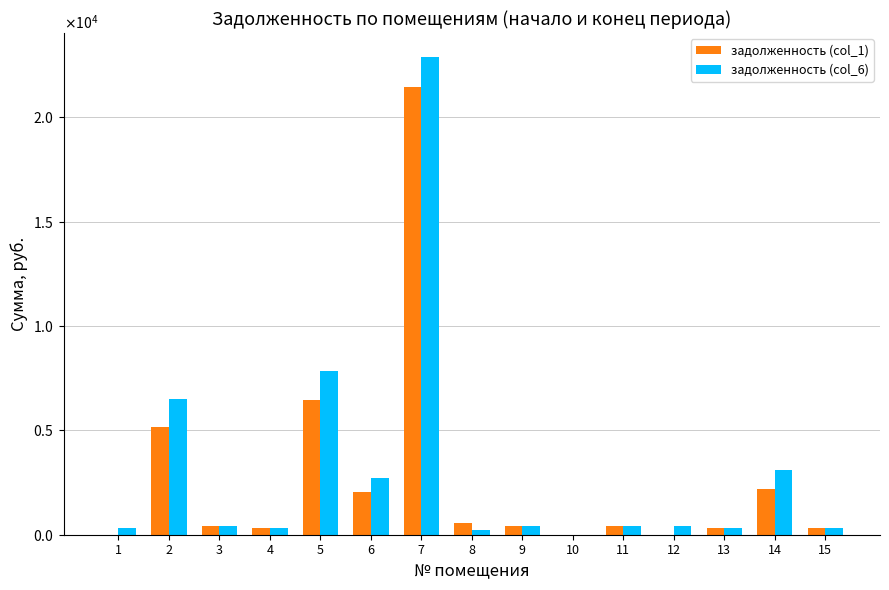

Is the value of задолженность (col_6) at 11 greater than the value of задолженность (col_1) at 12?

Yes